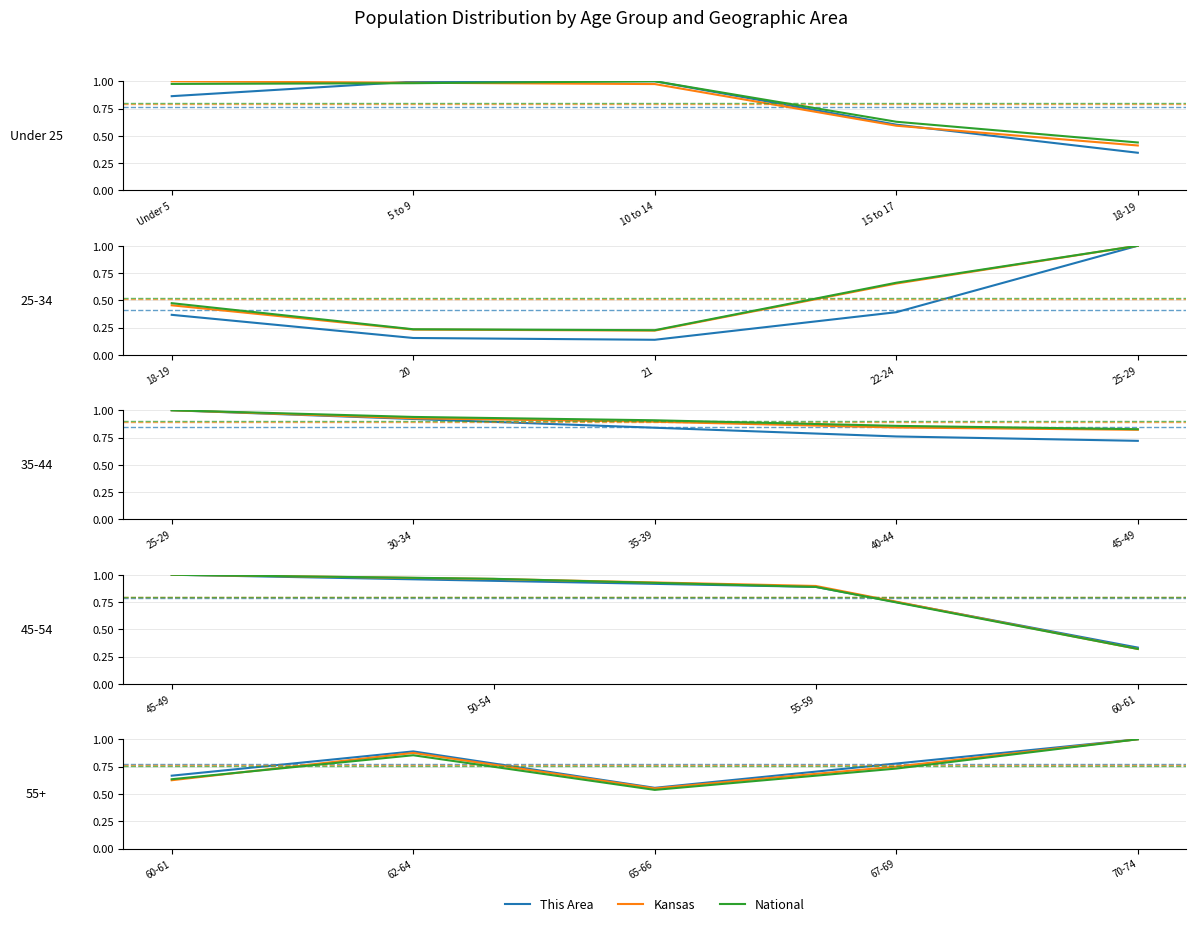

Count the National values in the range 0 to 1.

5